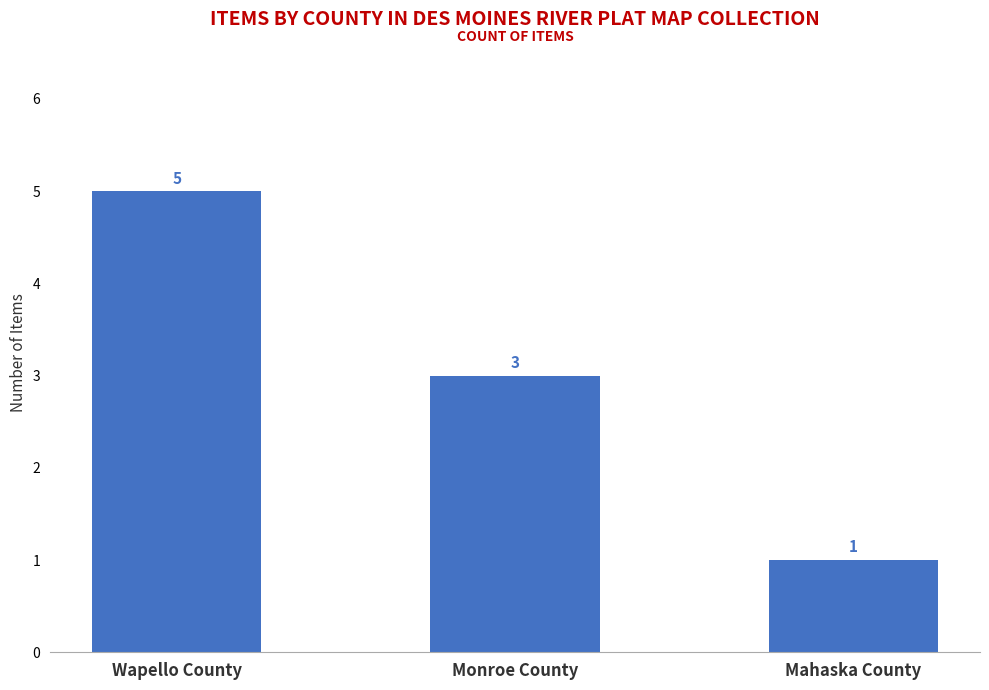

Which category has the lowest value across all series?

Mahaska County